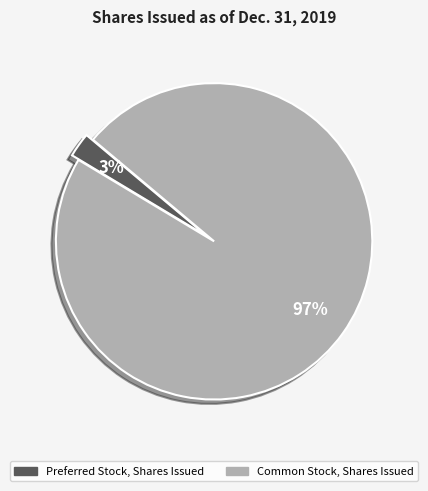

Do Common Stock, Shares Issued and Preferred Stock, Shares Issued together represent more than half of the pie?

Yes